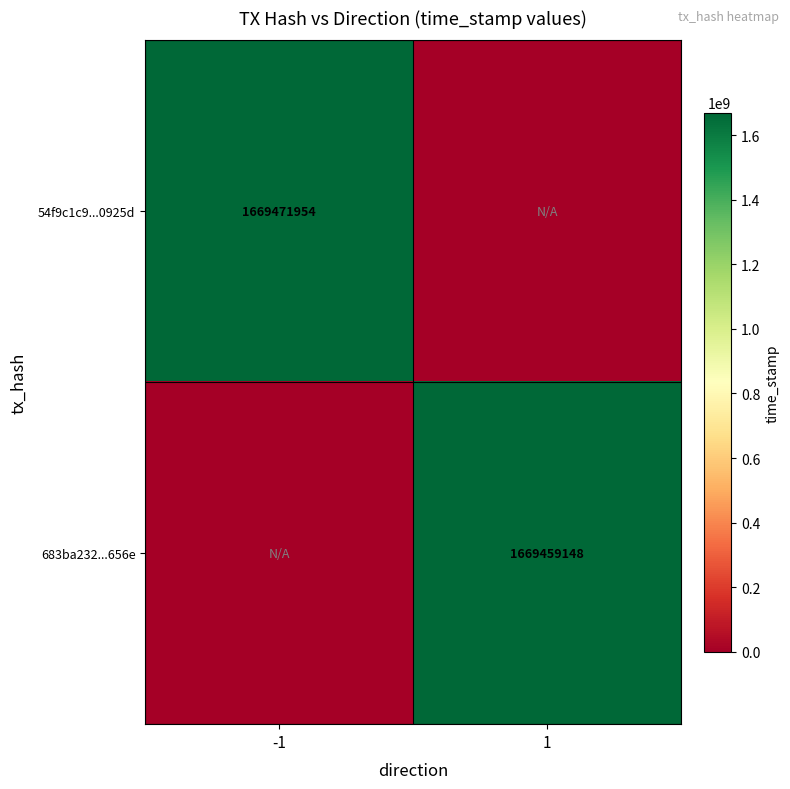

The value of 683ba232...656e at 1 is 2941506379. True or false?

False